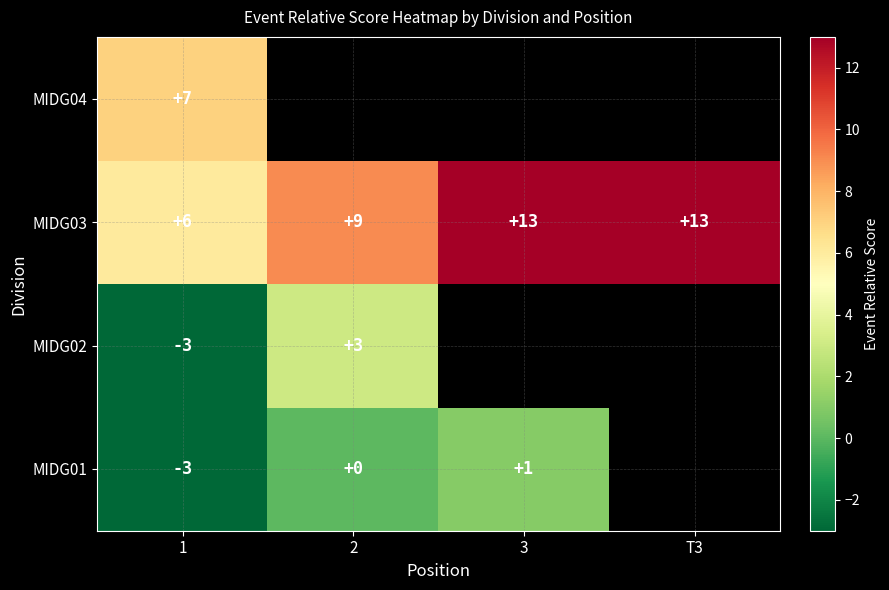

What is the difference between the maximum and minimum values in the MIDG03 series?

7